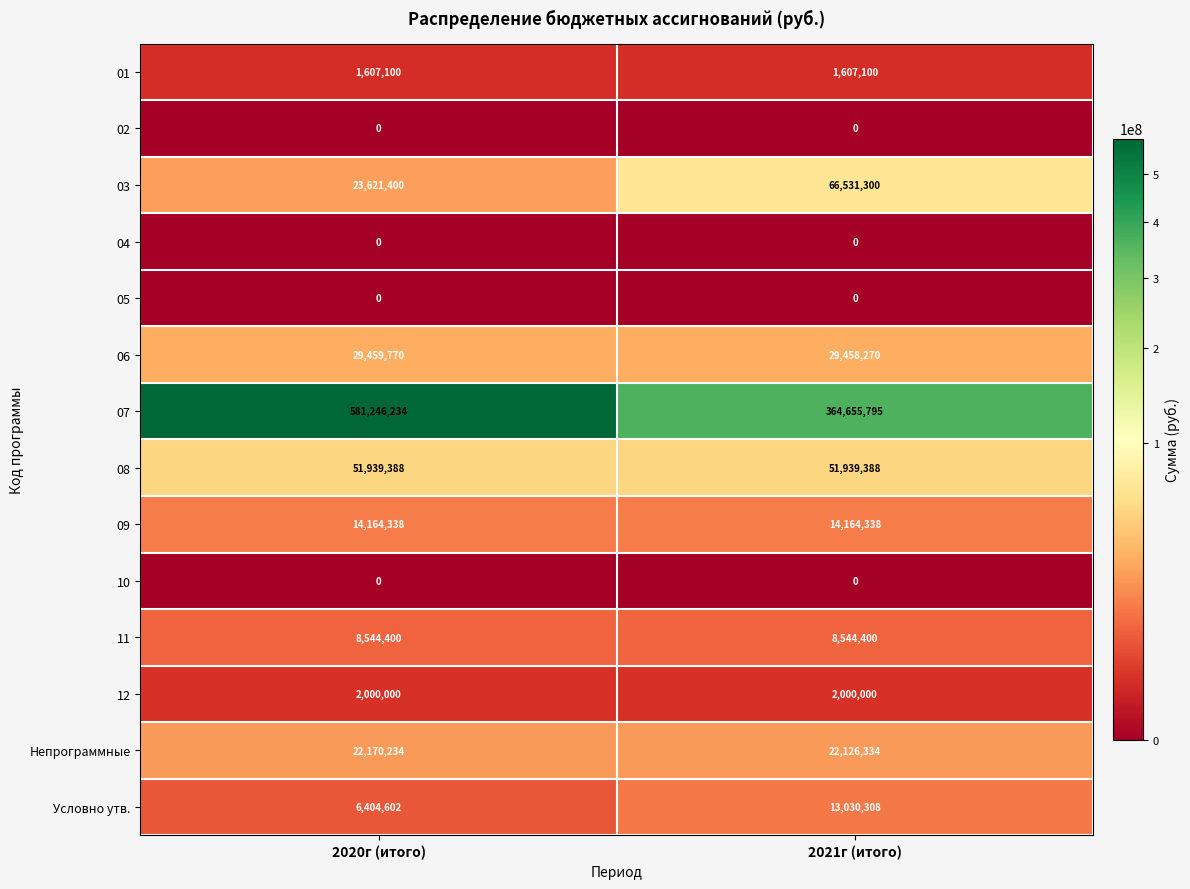

Read the 11 value at 2020г (итого).

8544400